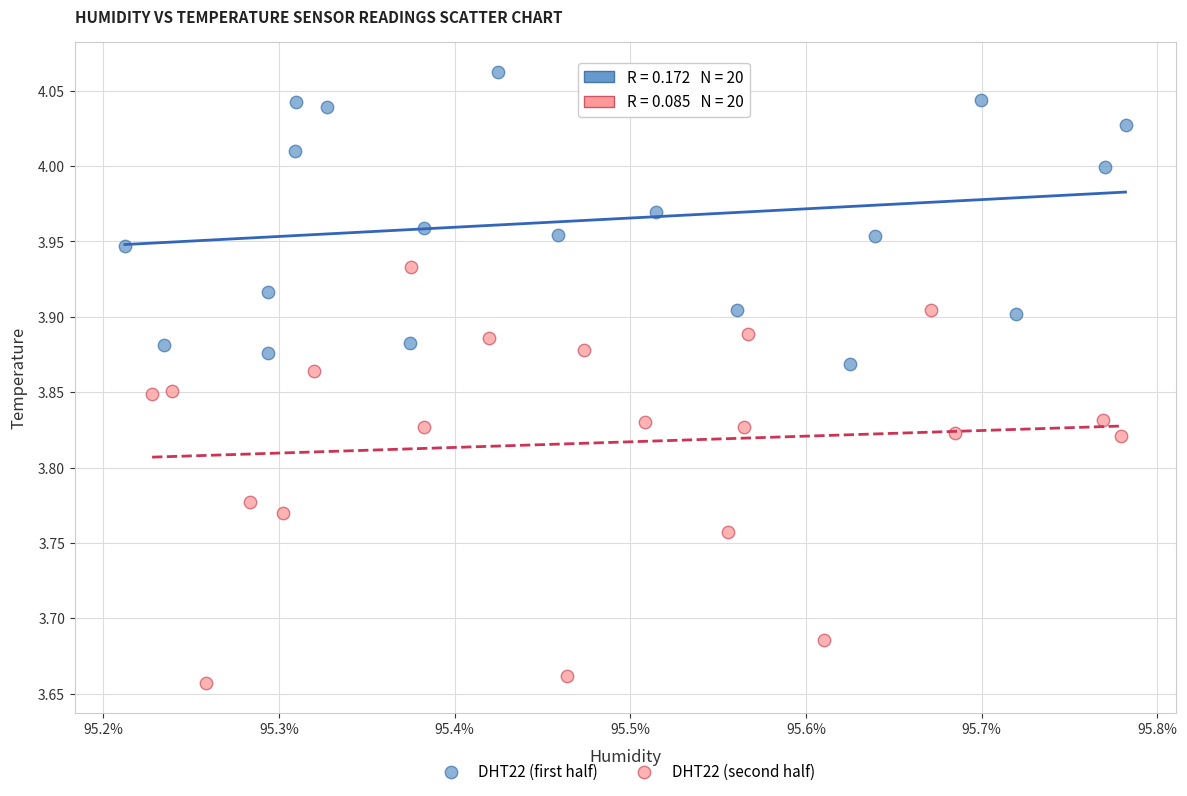

Which series contains the highest Y value?

DHT22 (first half)